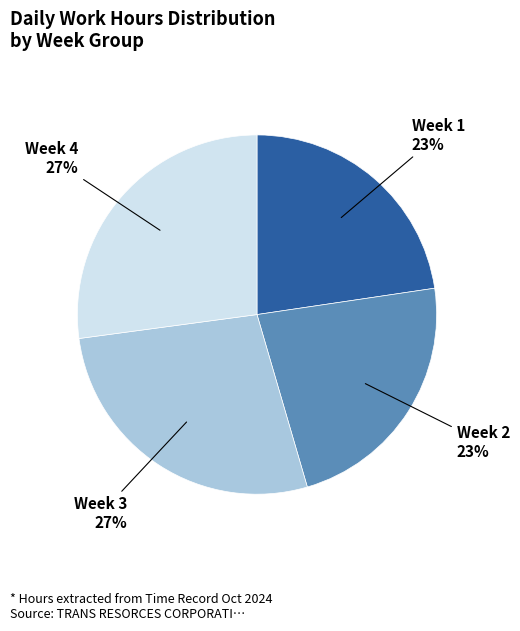

To the nearest percent, what is the average slice percentage?

25%